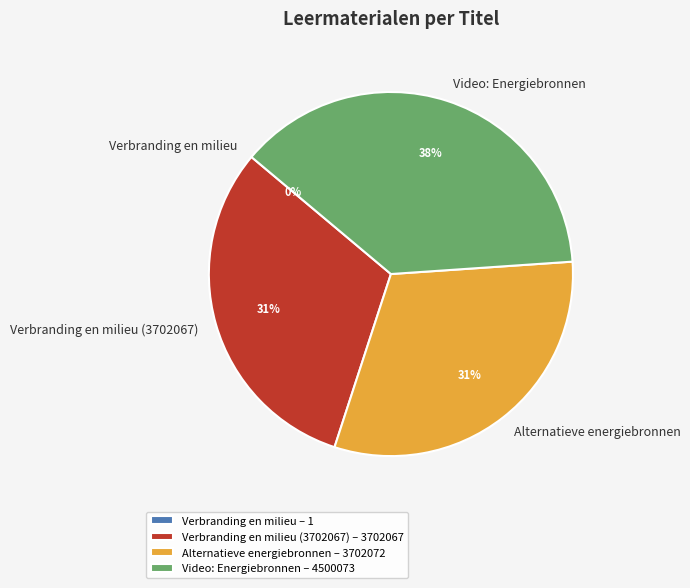

The Alternatieve energiebronnen slice represents 31% of the pie. True or false?

True